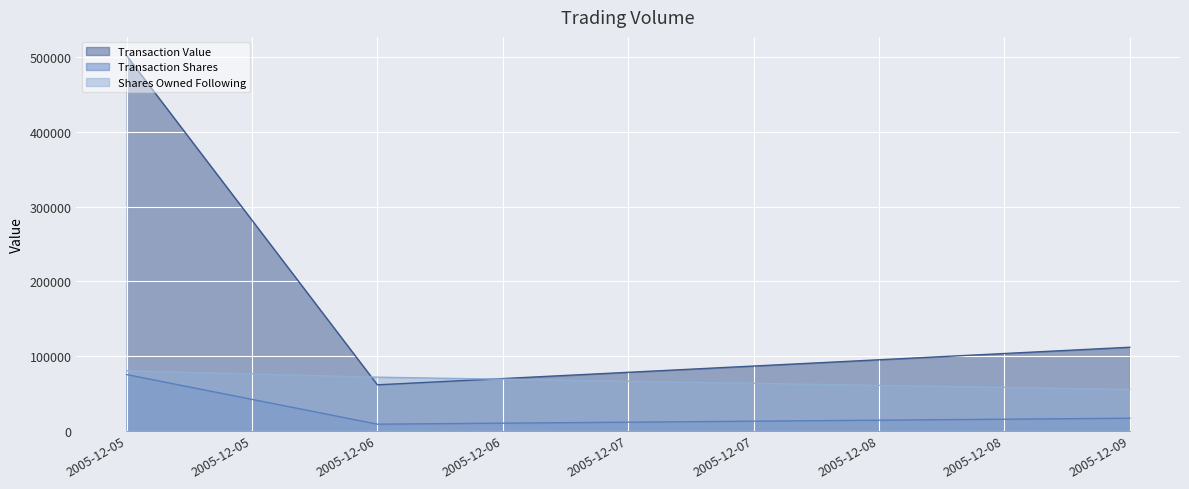

What is the total value across all series at 2005-12-09?

183125